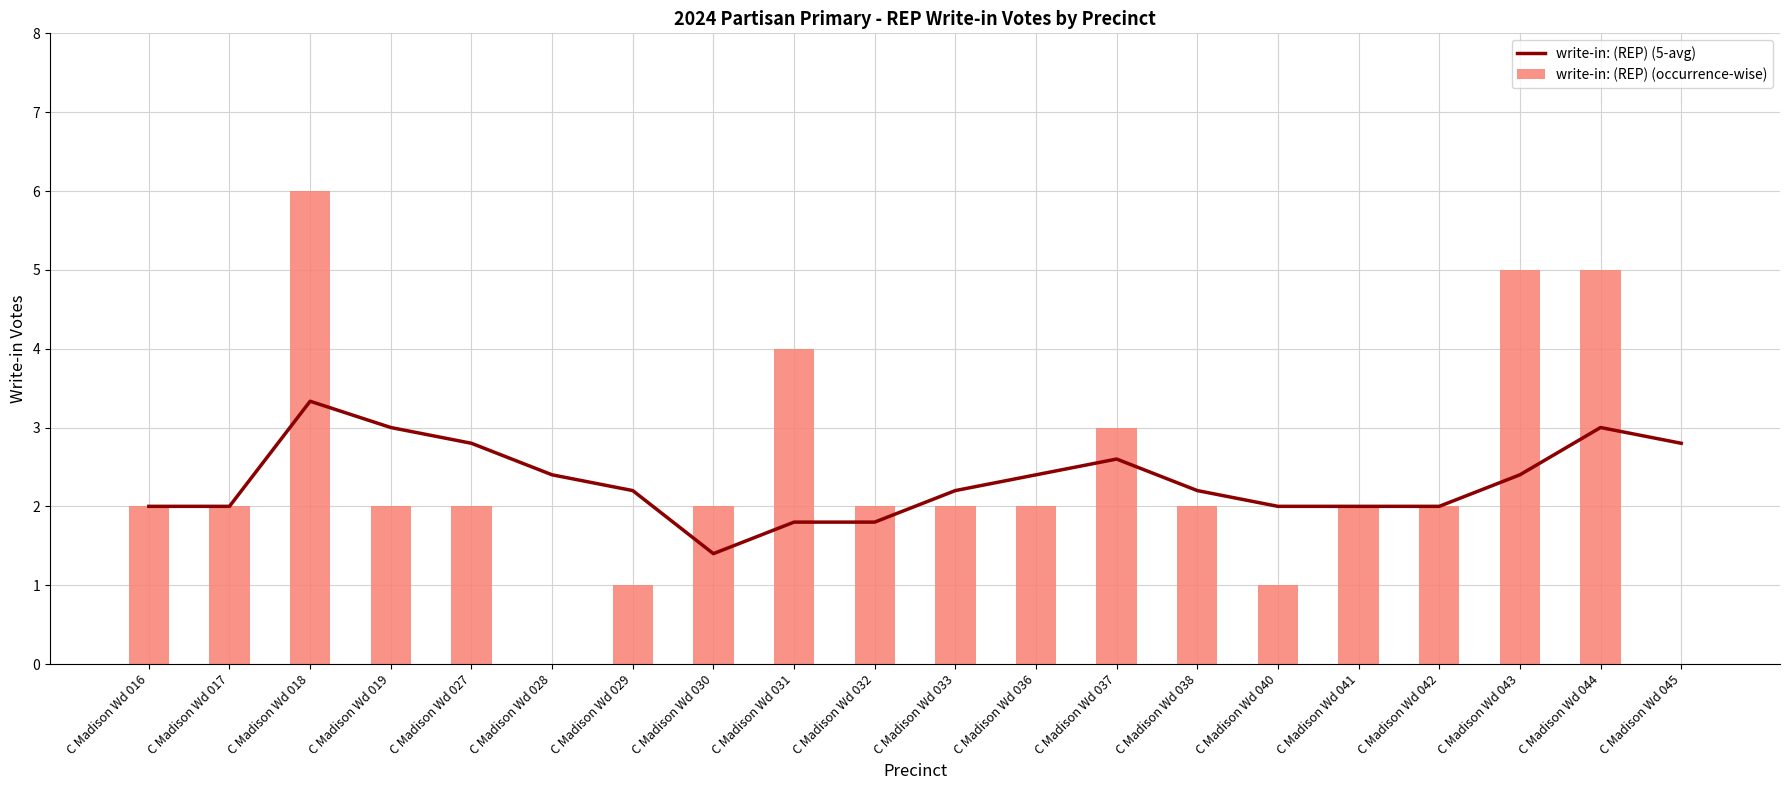

What is the difference between the write-in: (REP) (occurrence-wise) values at C Madison Wd 016 and C Madison Wd 018?

4